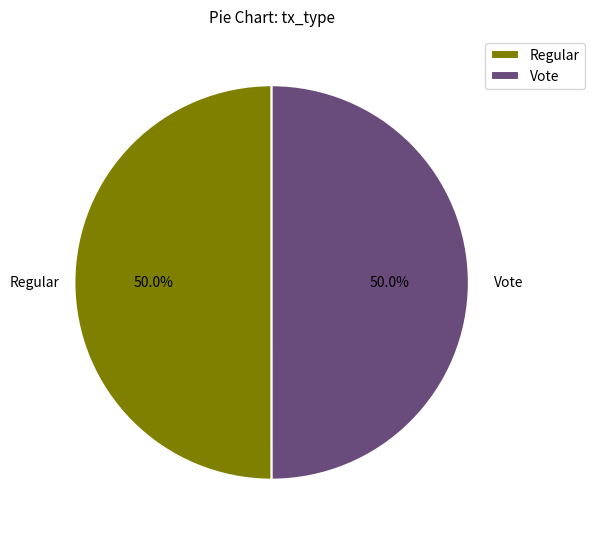

True or false: Regular accounts for 64% of the total.

False